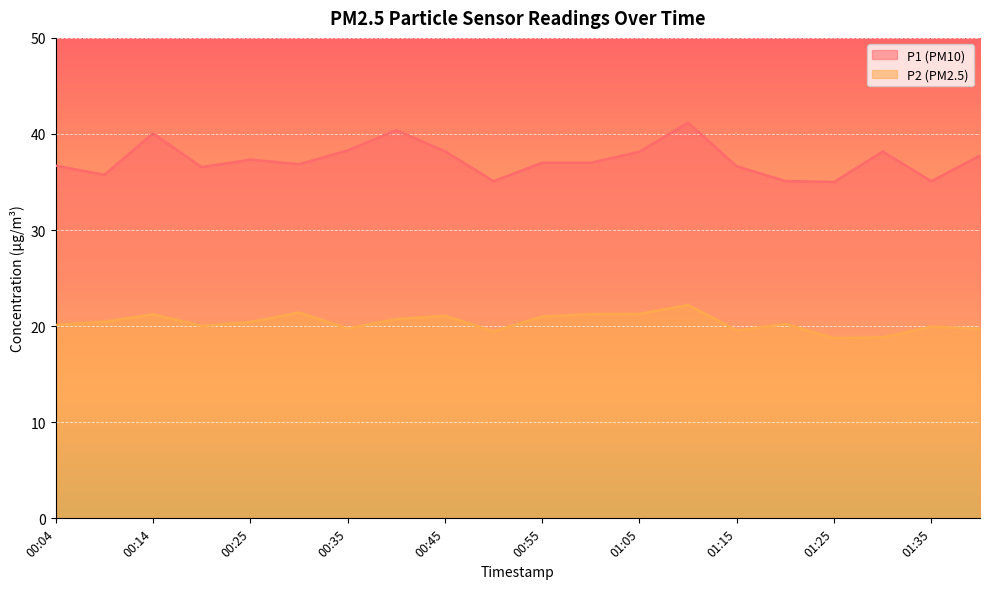

Count the number of categories in the chart.

20